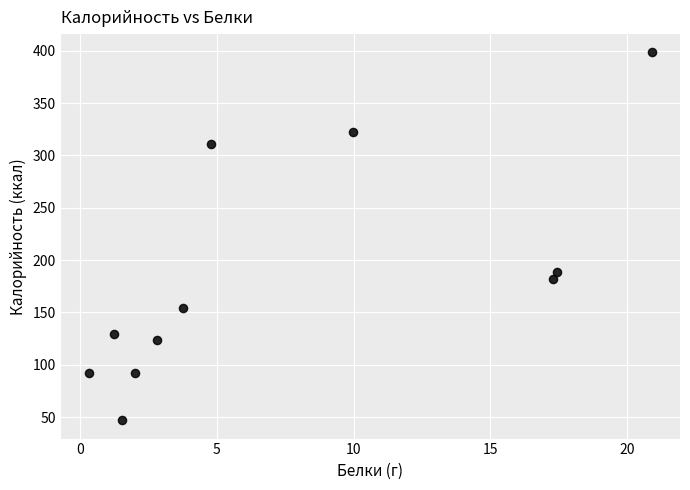

What Y value in the scatter plot is closest to 222?

188.3